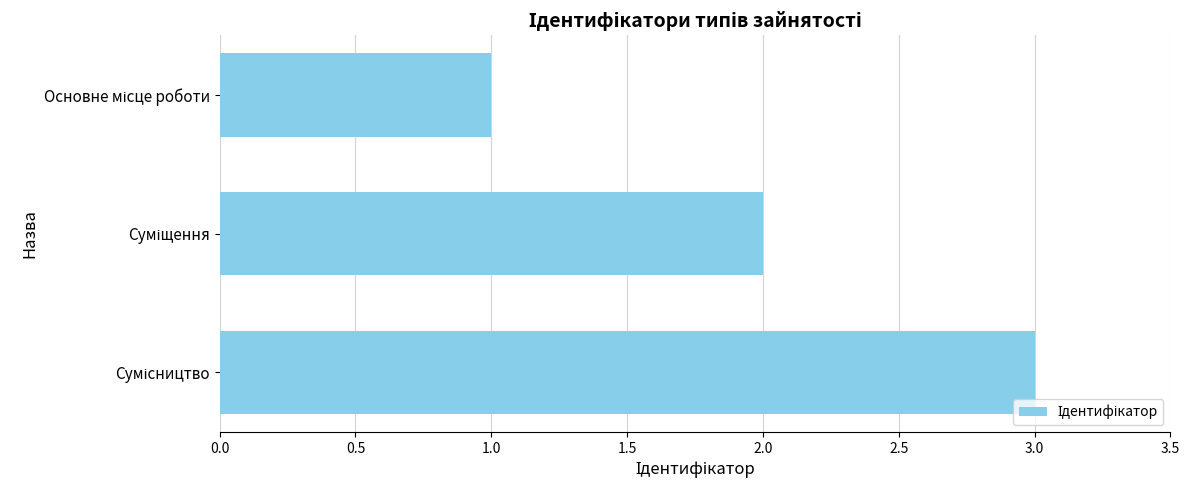

What is the maximum value shown in the chart?

3